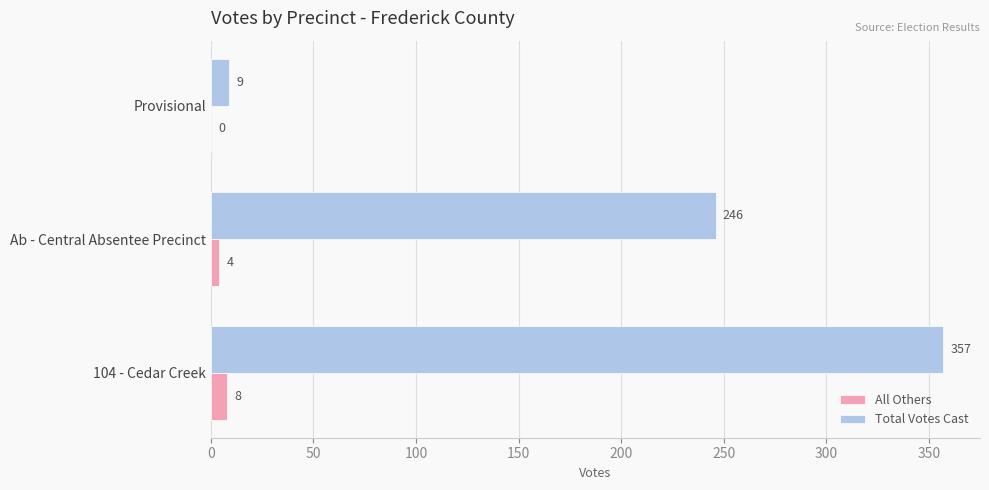

How many distinct data groups are displayed?

2